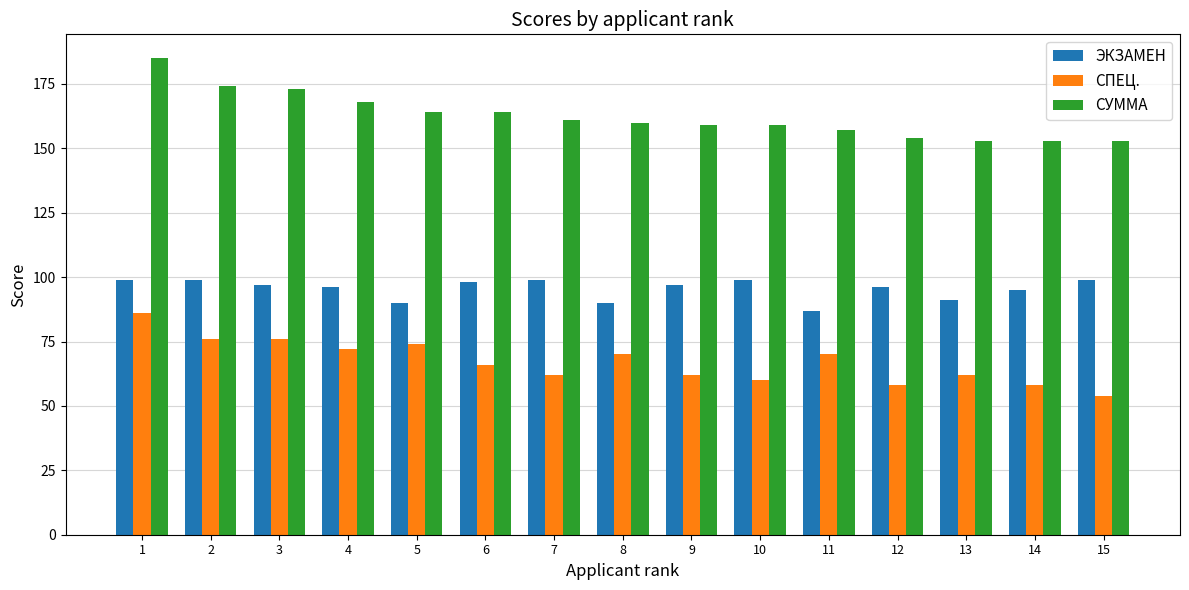

Is the value of СПЕЦ. at 13 greater than the value of ЭКЗАМЕН at 10?

No